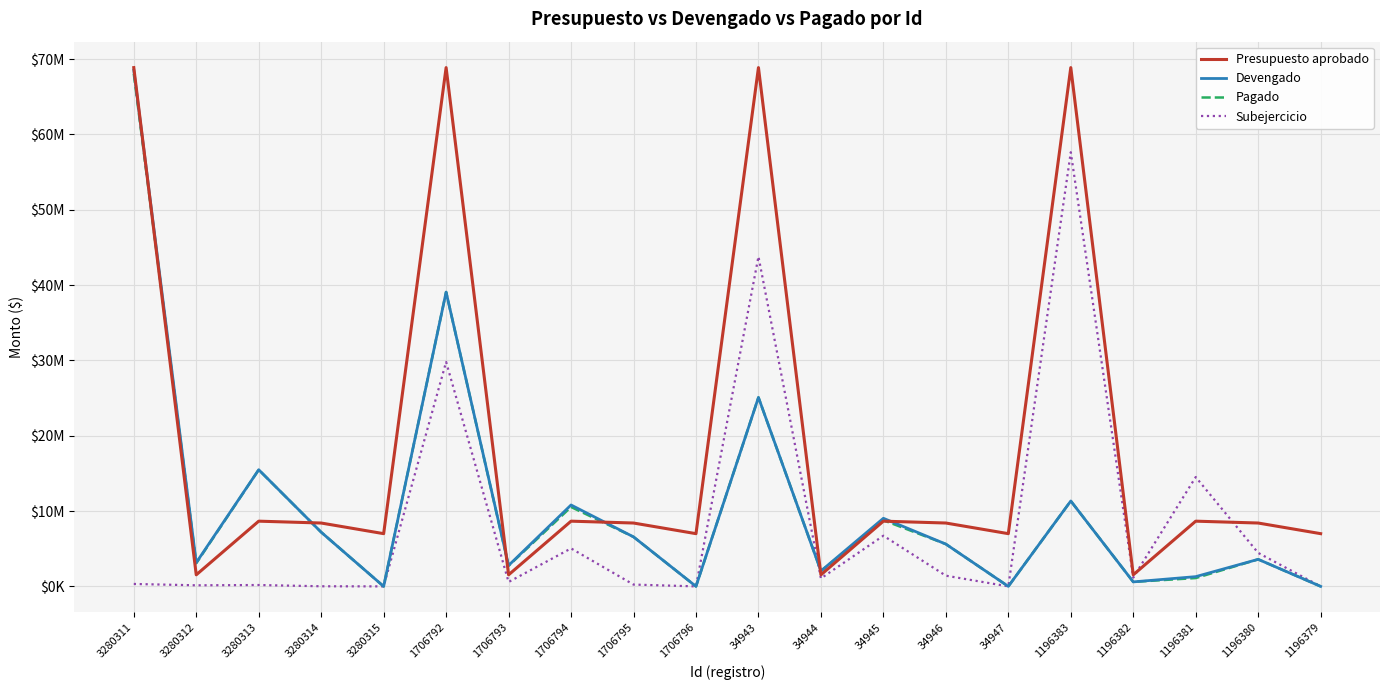

Reading left to right, list all the values displayed in this chart.

Presupuesto aprobado: 68880052.0	1535086.0	8658862.0	8412000.0	7000000.0	68880052.0	1535086.0	8658862.0	8412000.0	7000000.0	68880052.0	1535086.0	8658862.0	8412000.0	7000000.0	68880052.0	1535086.0	8658862.0	8412000.0	7000000.0
Devengado: 68558230.8	3150945.9	15488835.8	7195539.2	0.0	39074425.5	2778536.5	10808549.7	6572211.0	0.0	25086480.0	2042313.5	9040756.6	5614898.9	0.0	11337750.3	596711.9	1294170.1	3591022.1	0.0
Pagado: 68057624.0	3068729.9	15479796.5	7195539.2	0.0	39074425.5	2734745.5	10538741.4	6572211.0	0.0	25086480.0	2041897.5	8781035.5	5614898.9	0.0	11337750.3	595421.0	1105118.2	3591022.1	0.0
Subejercicio: 321821.2	142687.3	180119.5	14038.0	0.0	29805626.5	582556.1	5041184.4	238976.3	0.0	43793572.0	1059469.4	6726431.6	1421677.1	0.0	57644366.9	1164835.6	14514997.3	4444211.0	0.0